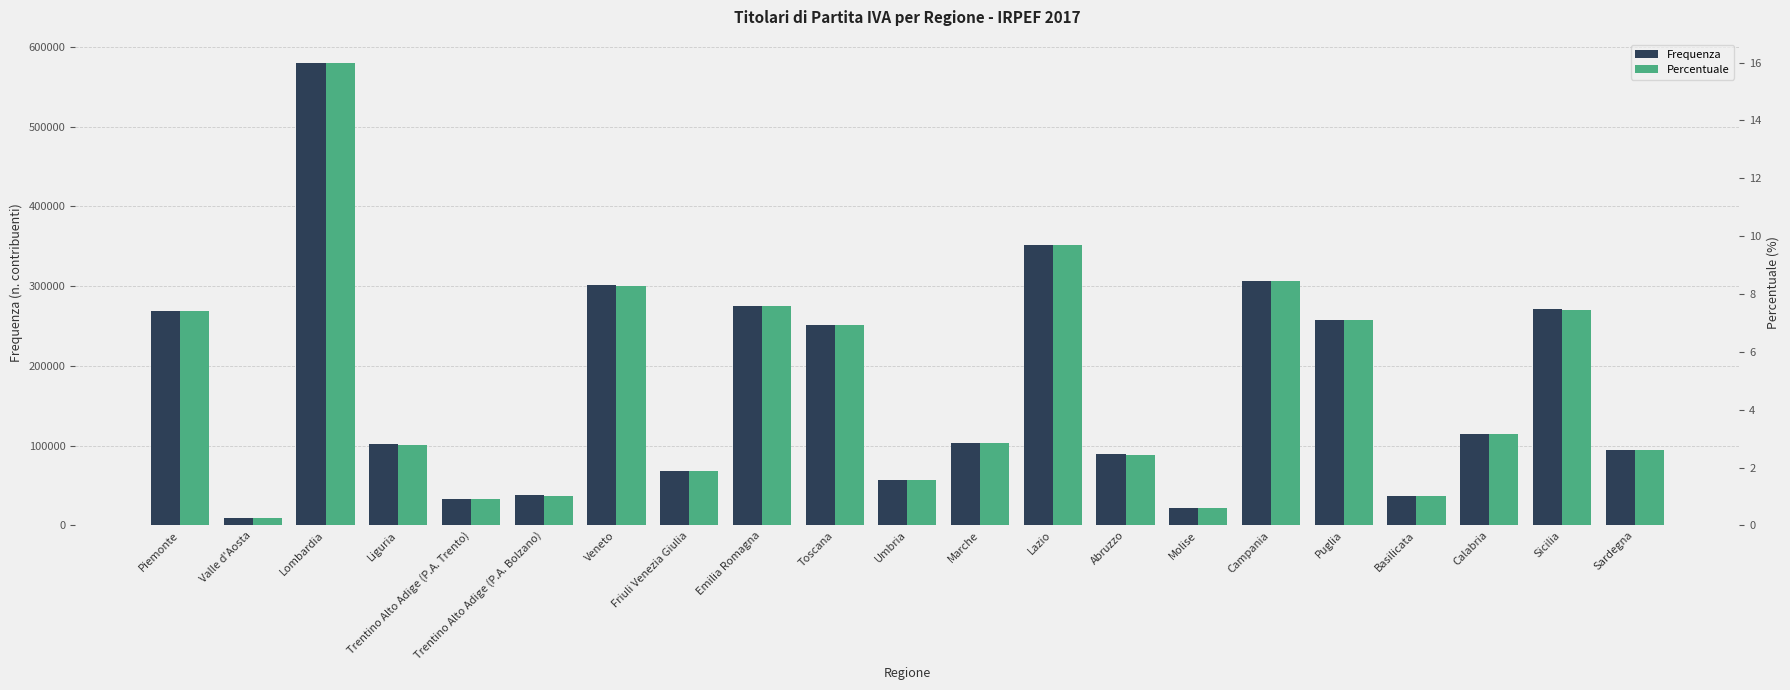

Between Piemonte and Liguria, which series saw the biggest shift?

Frequenza